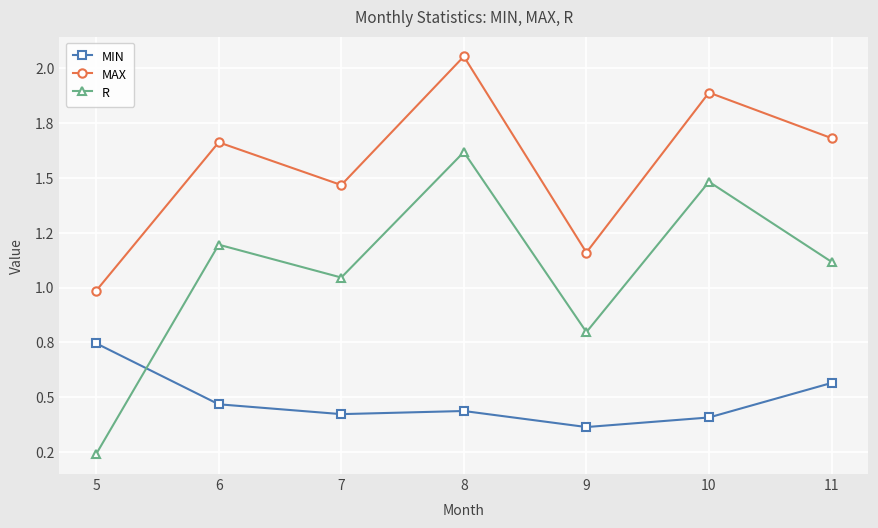

Reading right to left, what are all the values shown in this chart?

MIN: 11=0.6	10=0.4	9=0.4	8=0.4	7=0.4	6=0.5	5=0.7
MAX: 11=1.7	10=1.9	9=1.2	8=2.1	7=1.5	6=1.7	5=1.0
R: 11=1.1	10=1.5	9=0.8	8=1.6	7=1.0	6=1.2	5=0.2